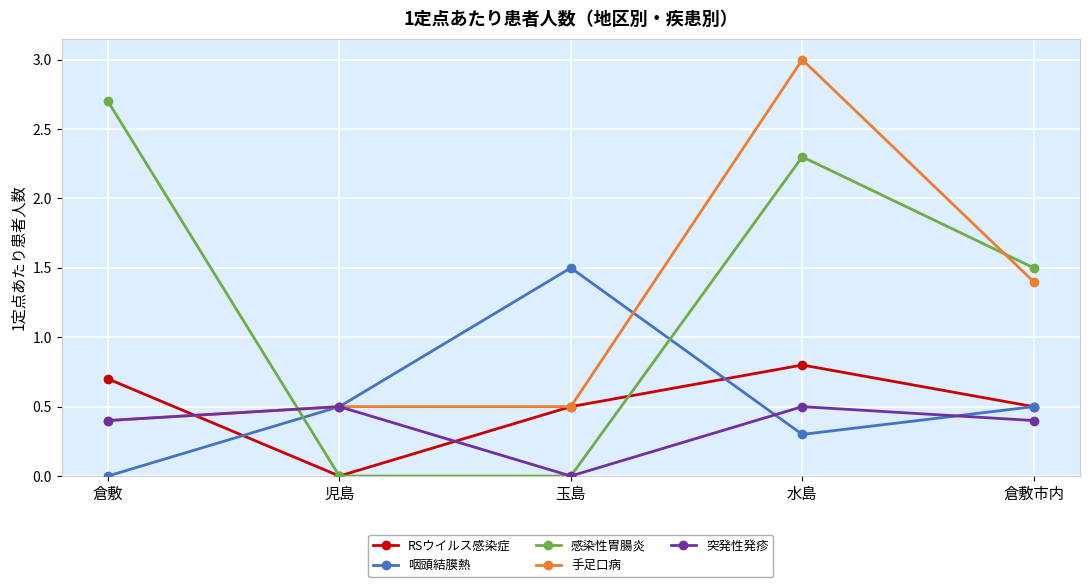

Which series has the widest spread of values?

感染性胃腸炎